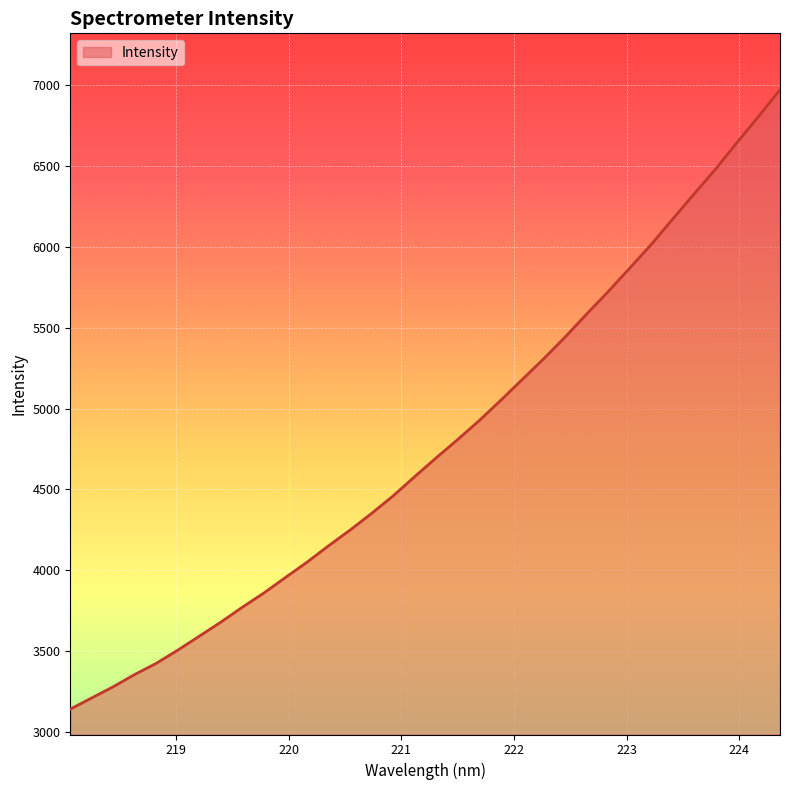

How many lines are shown in the chart?

1